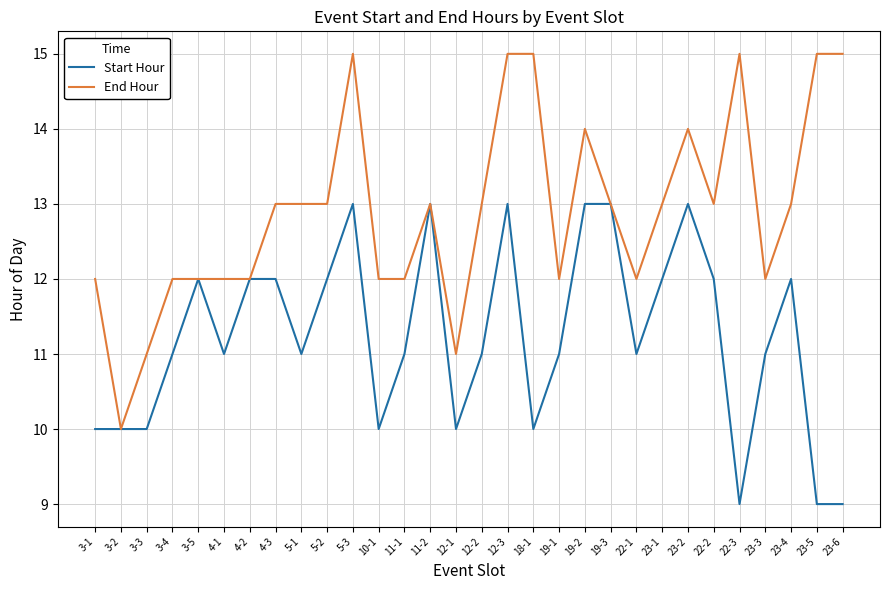

What is the total value across all series at 4-1?

23